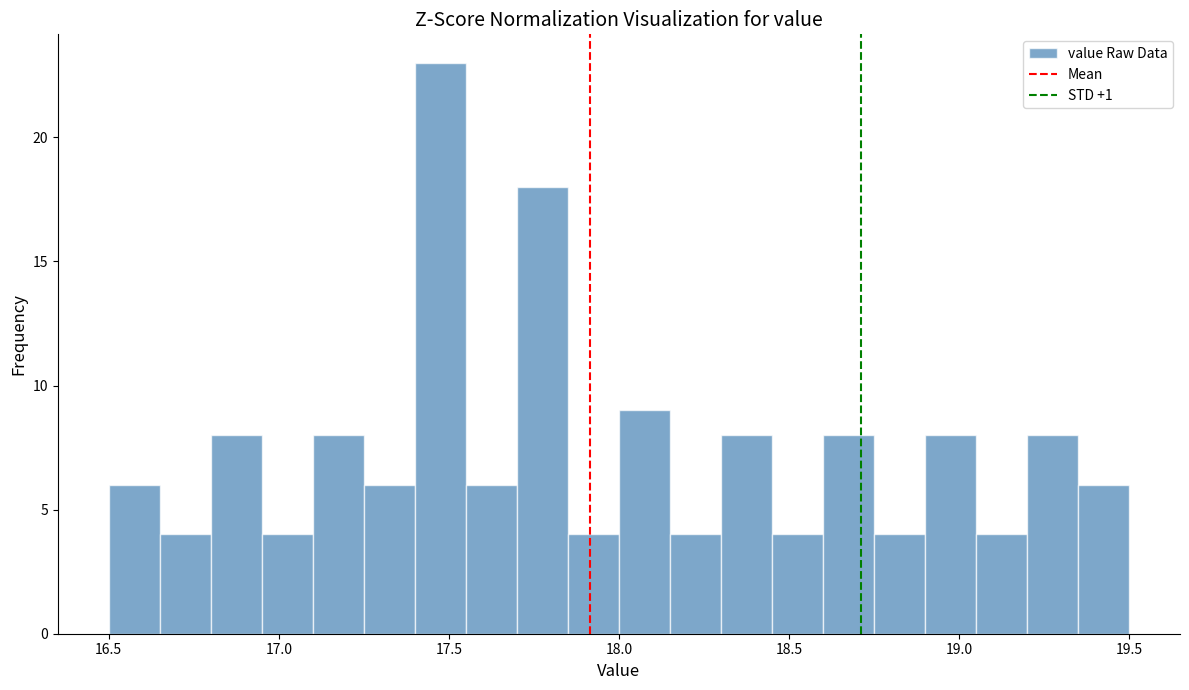

Read against the x-axis, roughly where is the centre of the tallest bar?

17.50